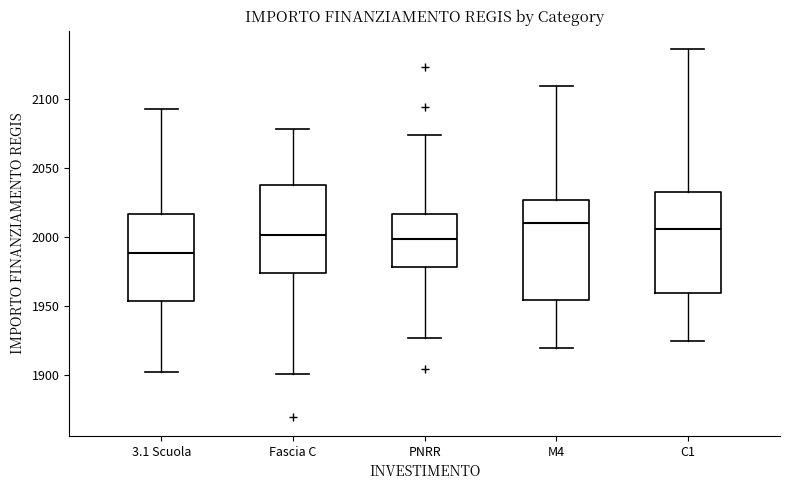

Which box's median line is the lowest?

3.1 Scuola